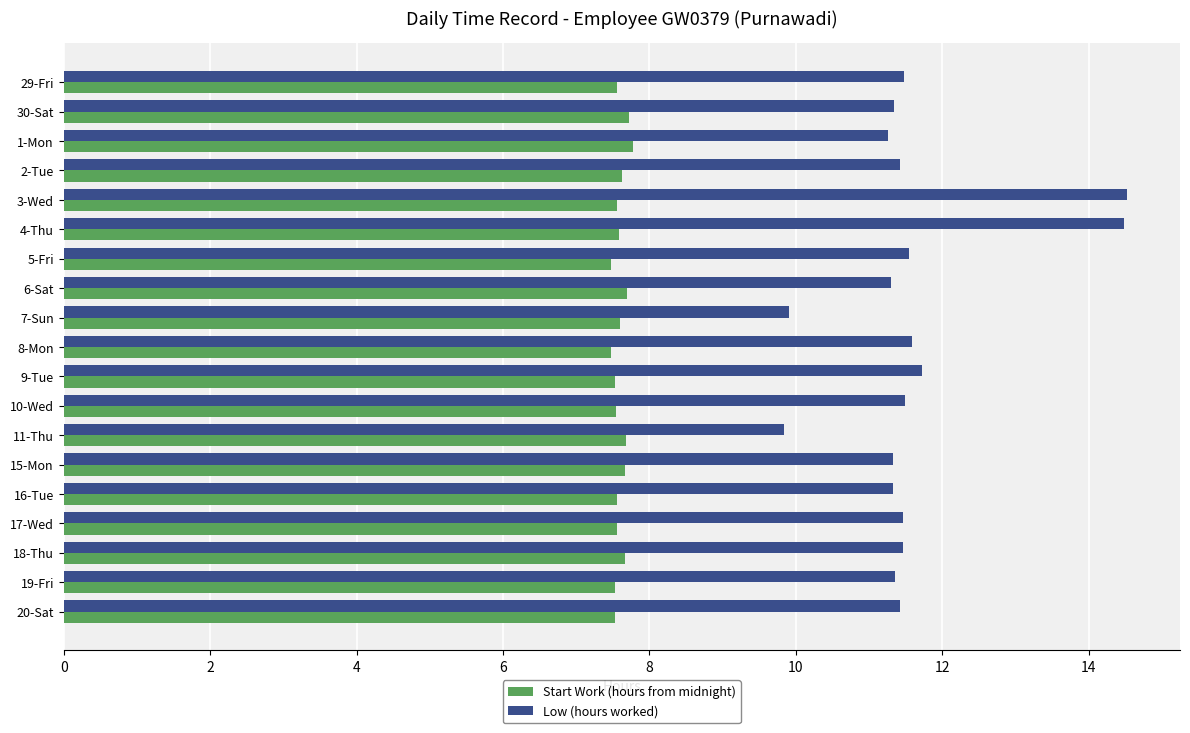

The value of Start Work (hours from midnight) at 10-Wed is 1.9. True or false?

False